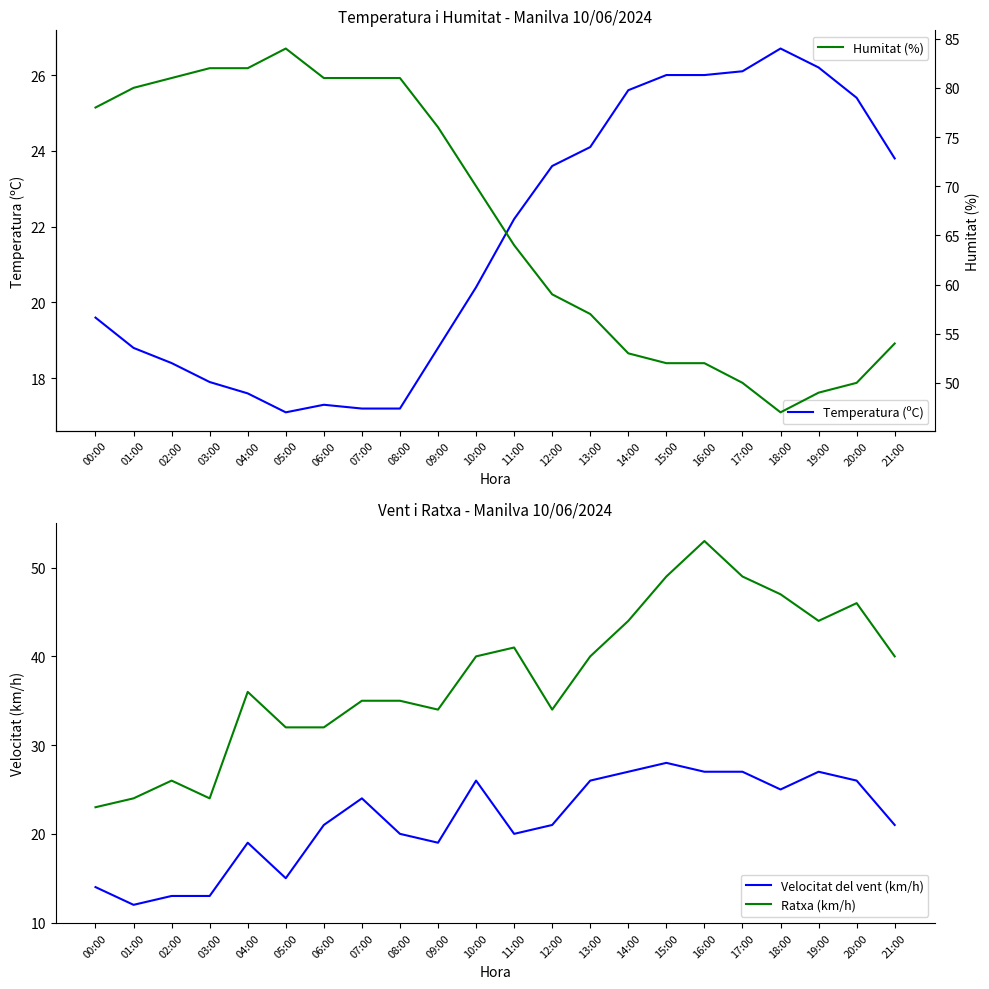

What is the label of the 6th point from the left?

05:00